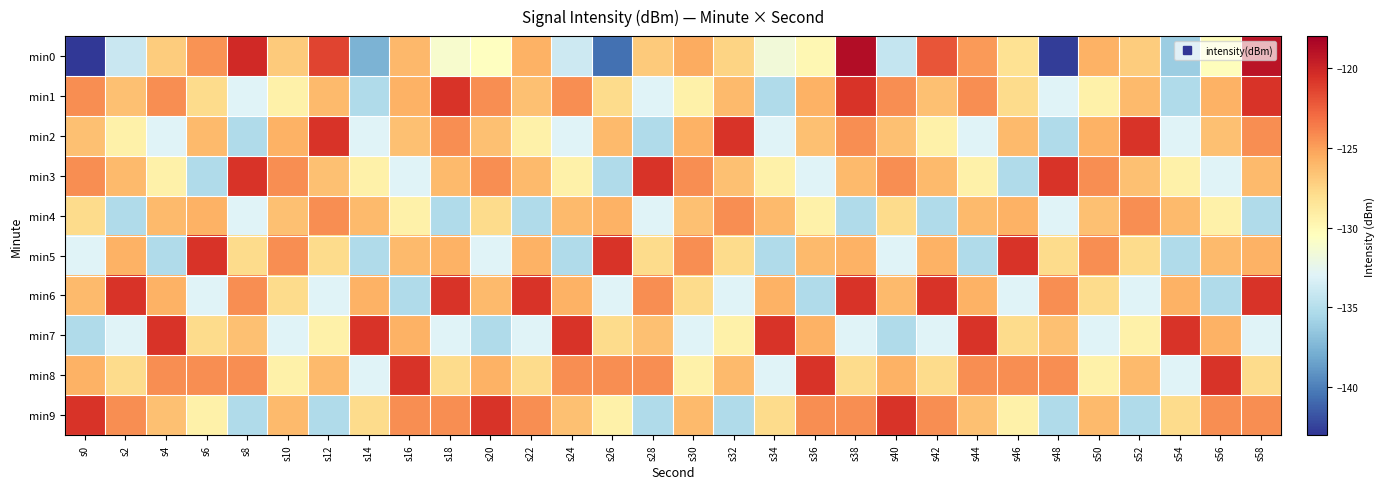

Which has a higher value, s56 or s0?

s56